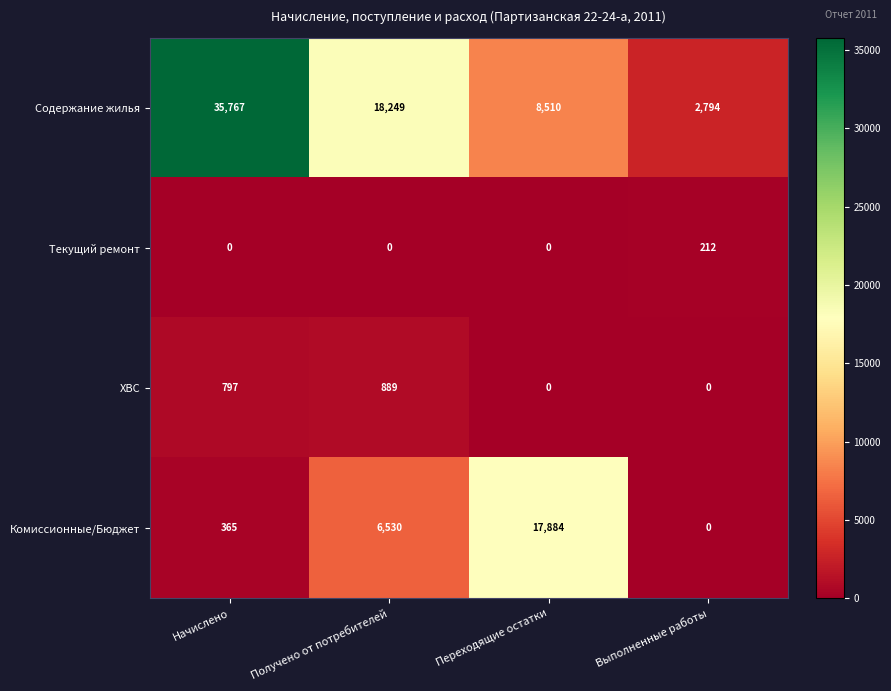

Which series has the widest spread of values?

Содержание жилья